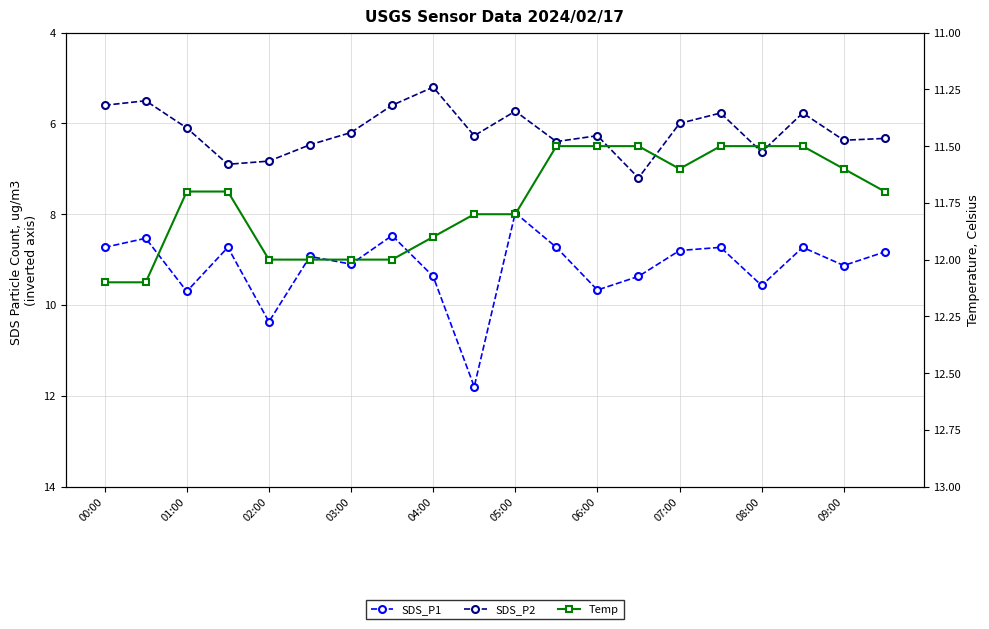

Between 12 and 17, which series saw the biggest shift?

SDS_P1